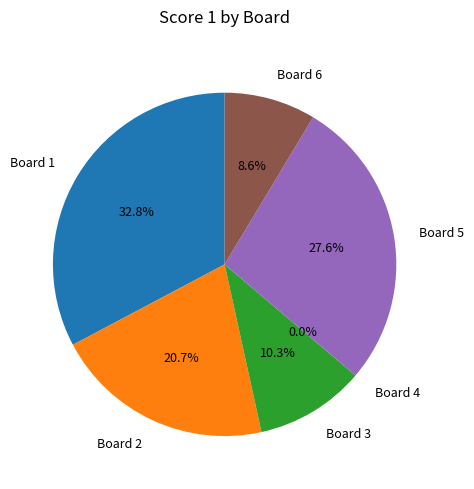

To the nearest percent, what is the average slice percentage?

17%